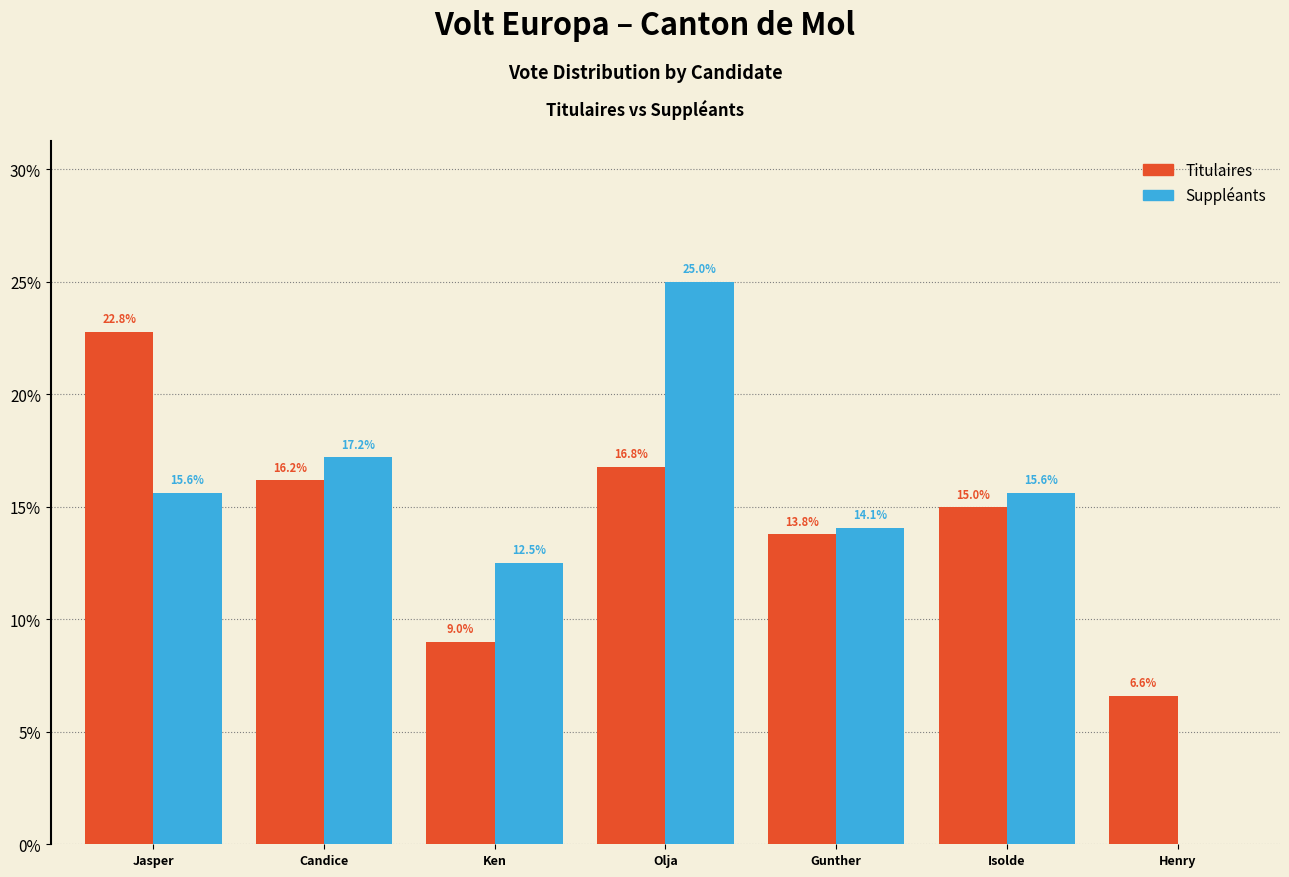

Reading left to right, list all the values displayed in this chart.

Titulaires: Jasper=22.8	Candice=16.2	Ken=9.0	Olja=16.8	Gunther=13.8	Isolde=15.0	Henry=6.6
Suppléants: Jasper=15.6	Candice=17.2	Ken=12.5	Olja=25.0	Gunther=14.1	Isolde=15.6	Henry=0.0